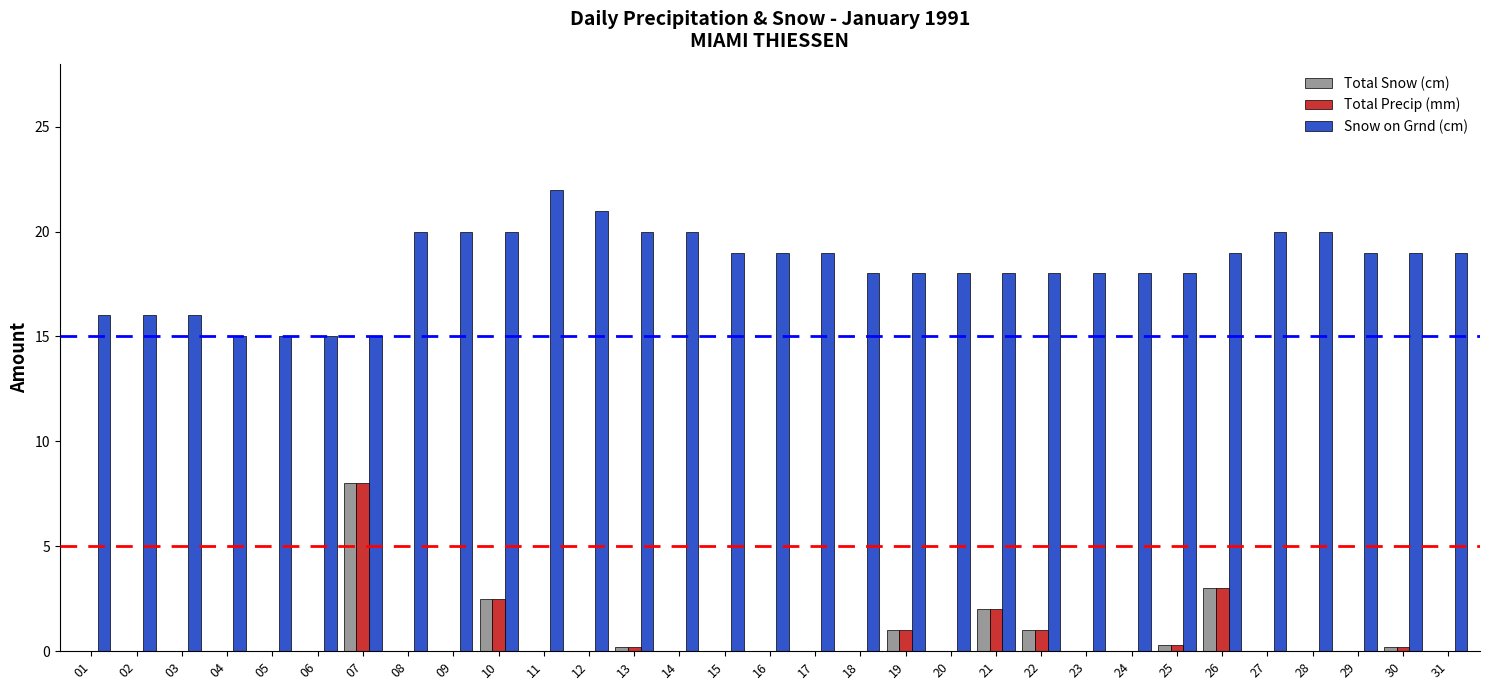

What are all the series names shown in the legend?

Total Snow (cm), Total Precip (mm), Snow on Grnd (cm)